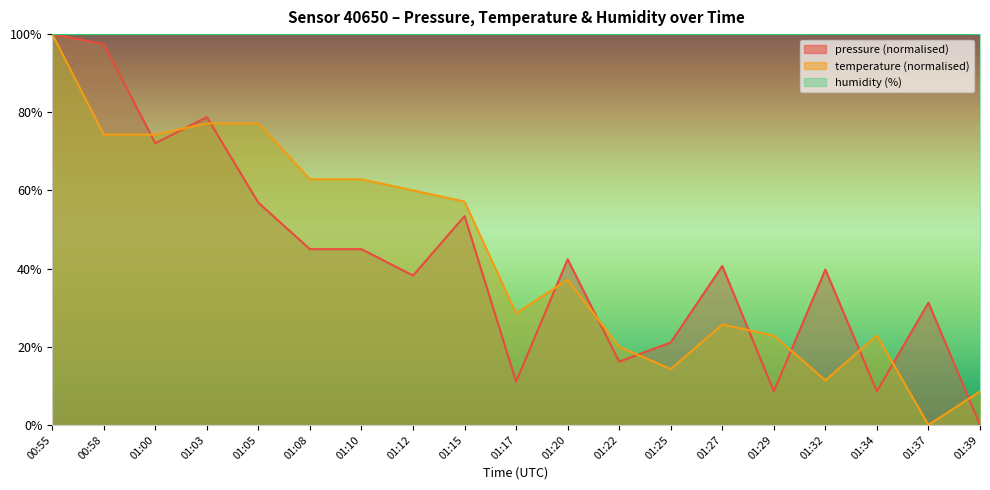

Rank the series by their average value, from highest to lowest.

temperature, pressure